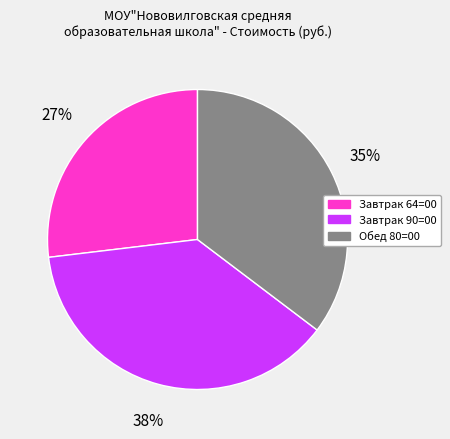

Rank the categories by value from highest to lowest.

Завтрак 90=00, Обед 80=00, Завтрак 64=00